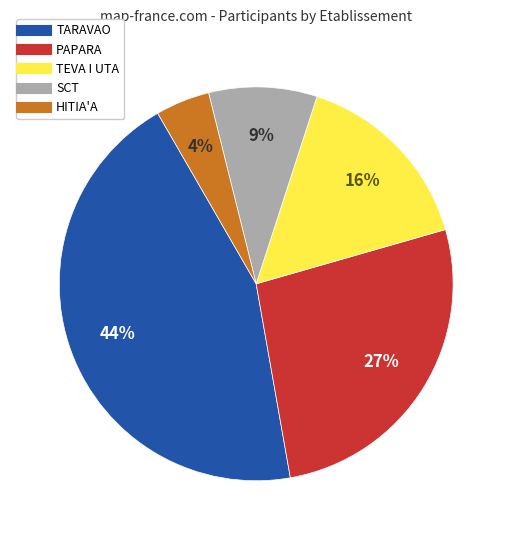

Count the number of slices in the pie.

5